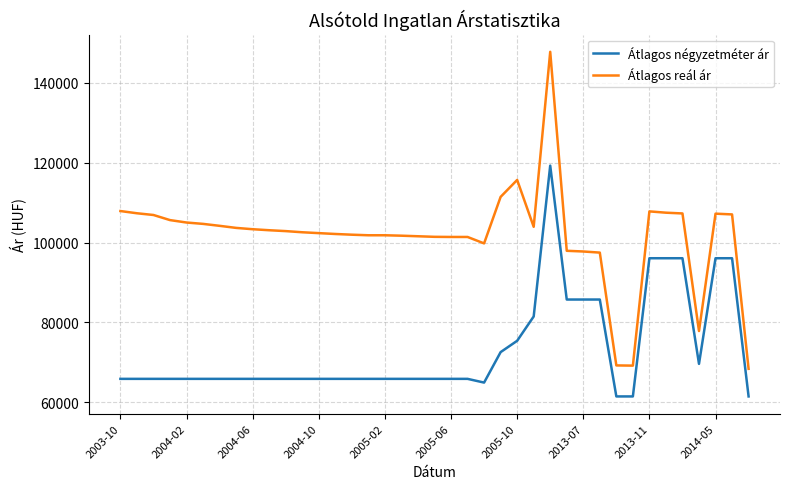

What is the greatest value displayed?

147802